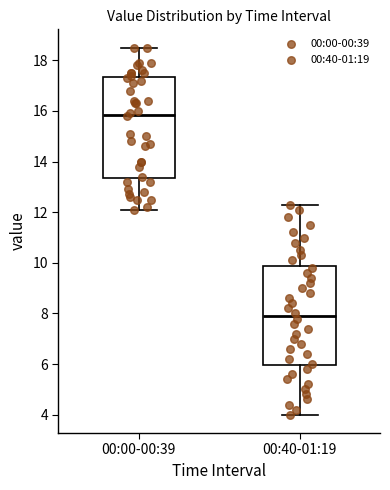

Reading left to right, transcribe this box plot: for each box, give where its median line is, the range the box spans, and where its two whiskers end, as read against the y-axis. The values are not printed on the chart, so give them approximately, as read against the axis.

00:00-00:39: median 15.8, box 13.4 to 17.4, whiskers 12.2 to 18.6
00:40-01:19: median 8.0, box 6.0 to 9.8, whiskers 4.0 to 12.4